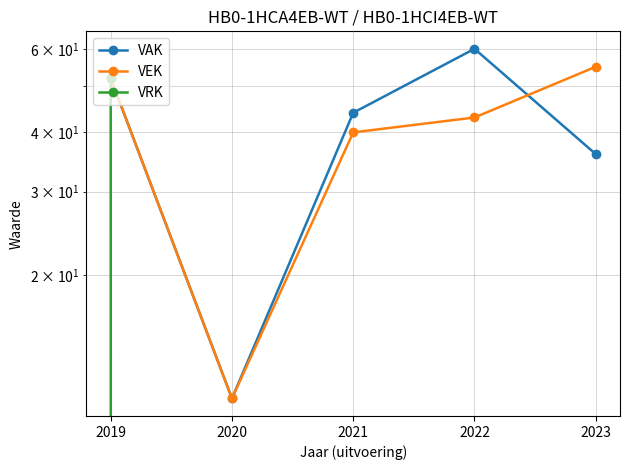

The value of VAK at 2020 is 18. True or false?

False